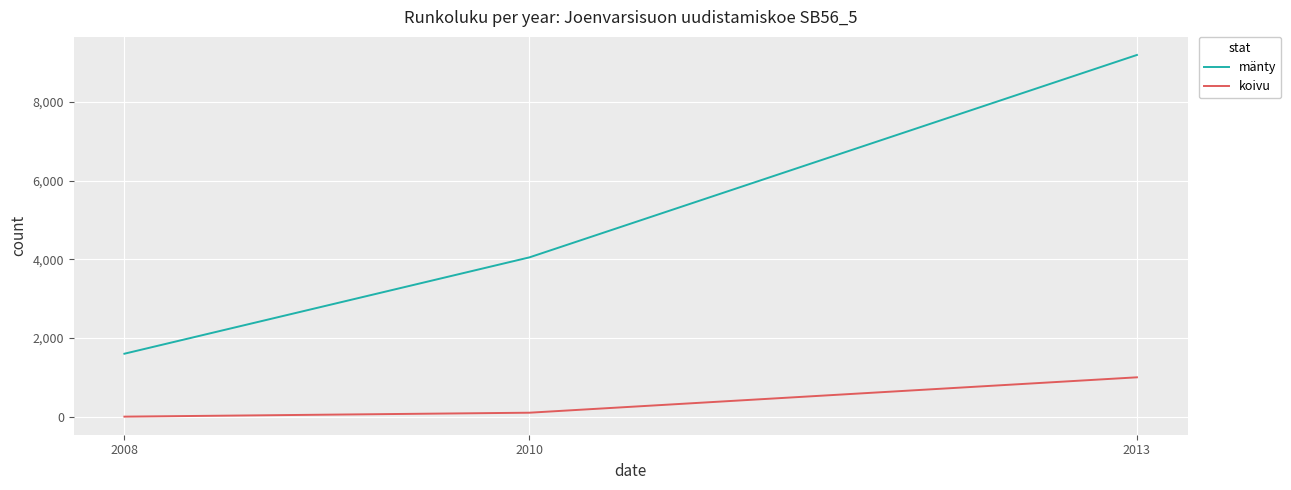

What is the sum of all mänty values?

14847